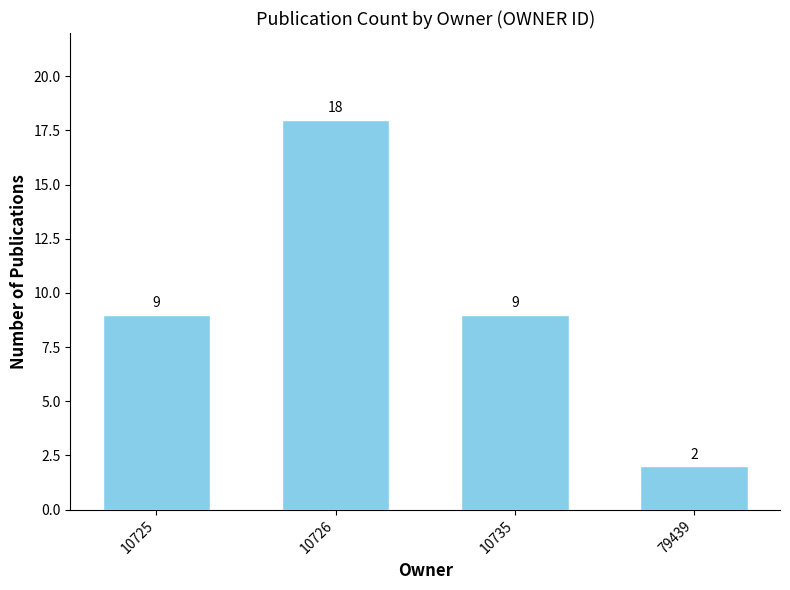

Between 79439 and 10725, which is larger?

10725